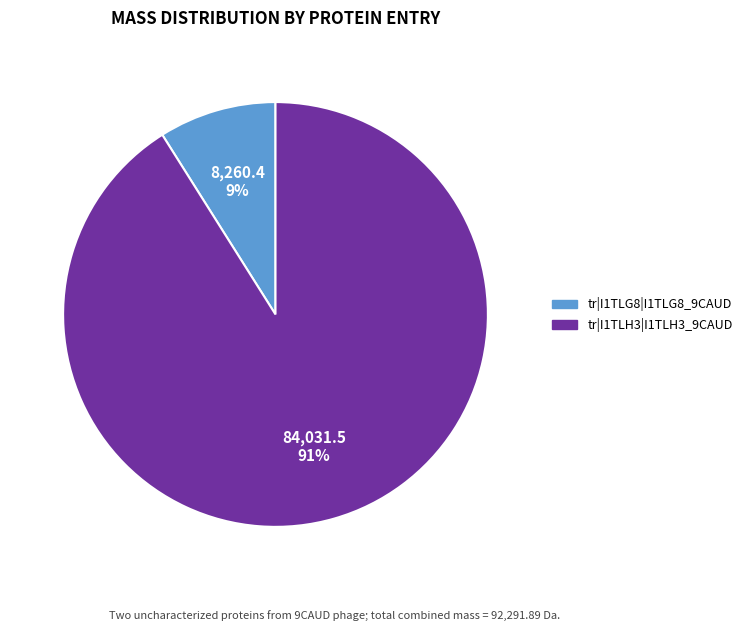

Count the number of slices in the pie.

2